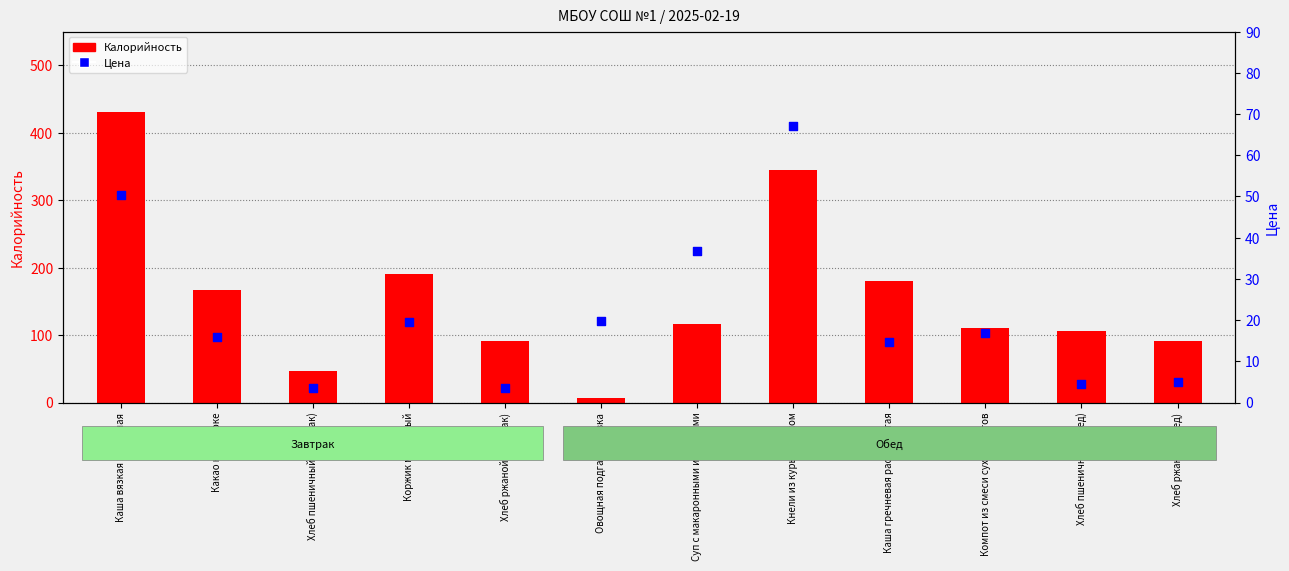

Is the value of Калорийность at Кнели из куры с соусом greater than the value of Цена at Компот из смеси сухофруктов?

Yes